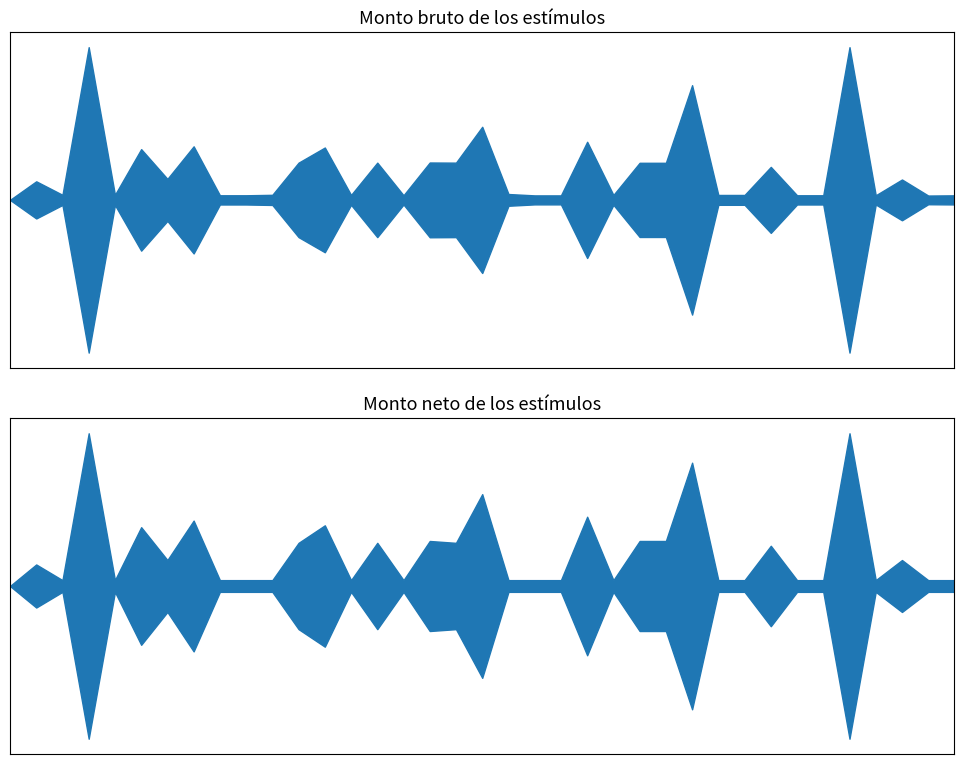

Which has a higher value, 3 or 4?

4